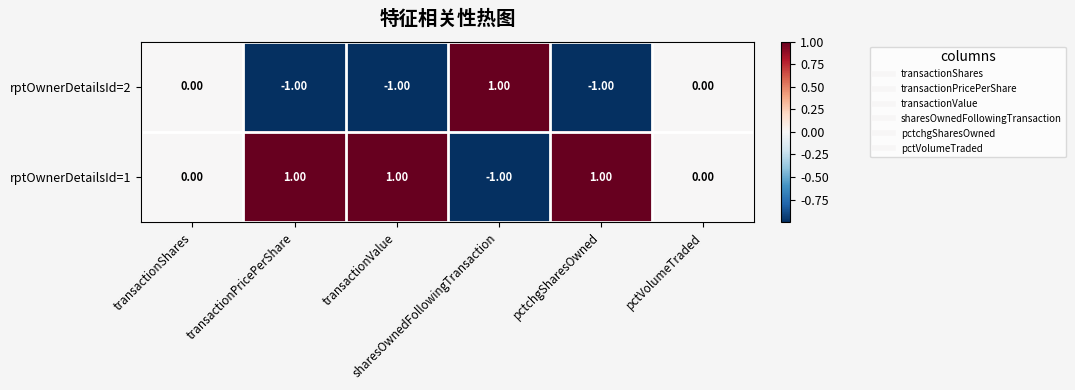

Rank the series at sharesOwnedFollowingTransaction from highest to lowest value.

rptOwnerDetailsId=2, rptOwnerDetailsId=1